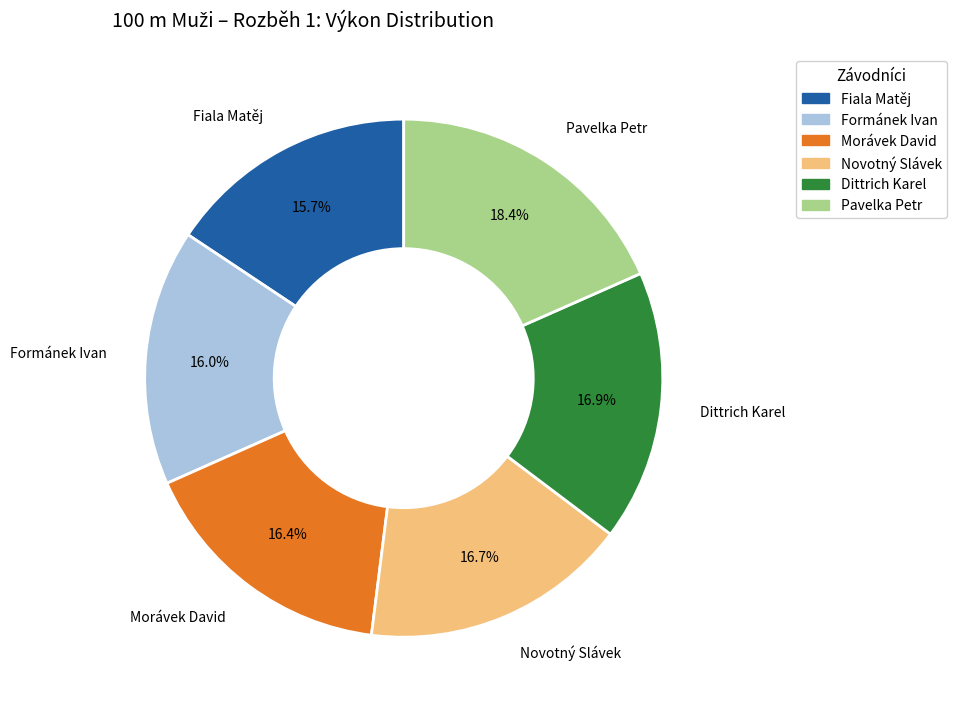

What portion of the pie excludes Pavelka Petr?

81.6%